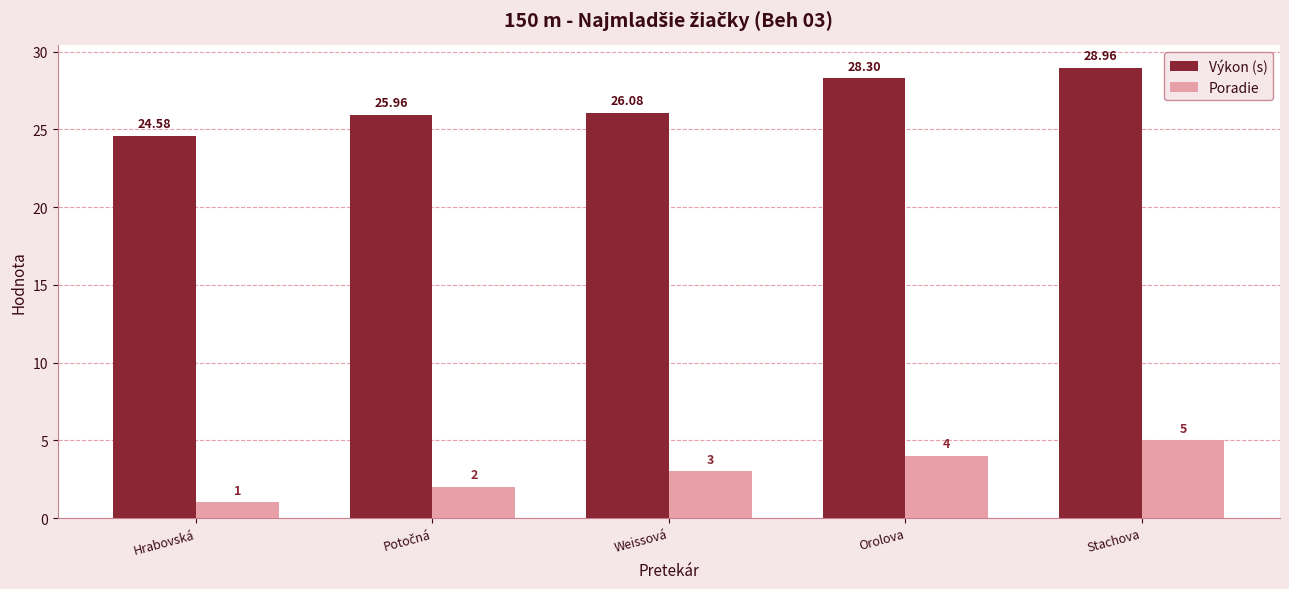

Which series has the widest spread of values?

Výkon (s)